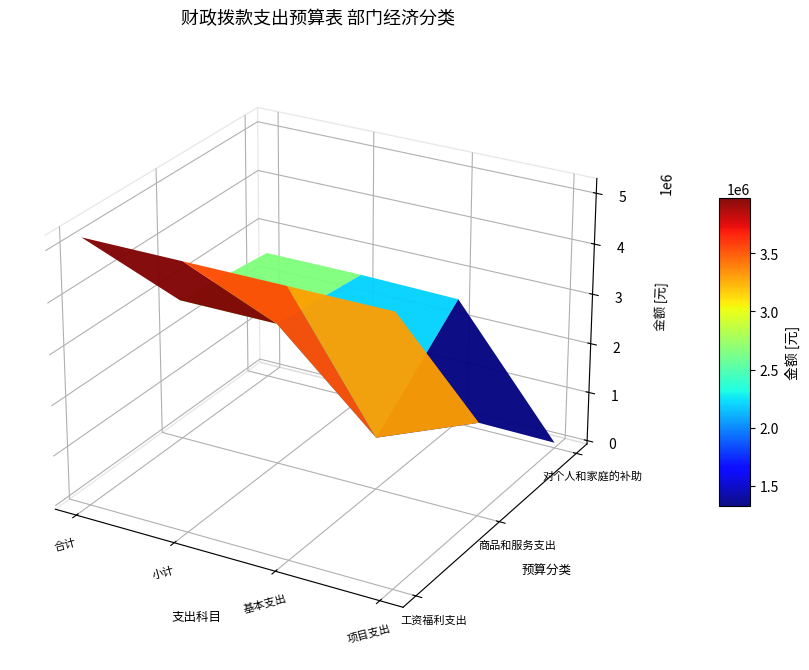

Reading left to right, transcribe all the data shown in this chart.

工资福利支出: 5181882.0	5181882.0	5181882.0	5181882.0
商品和服务支出: 2766843.0	2766843.0	975639.5	1791203.5
对个人和家庭的补助: 2544742.0	2544742.6	2506542.6	38200.0